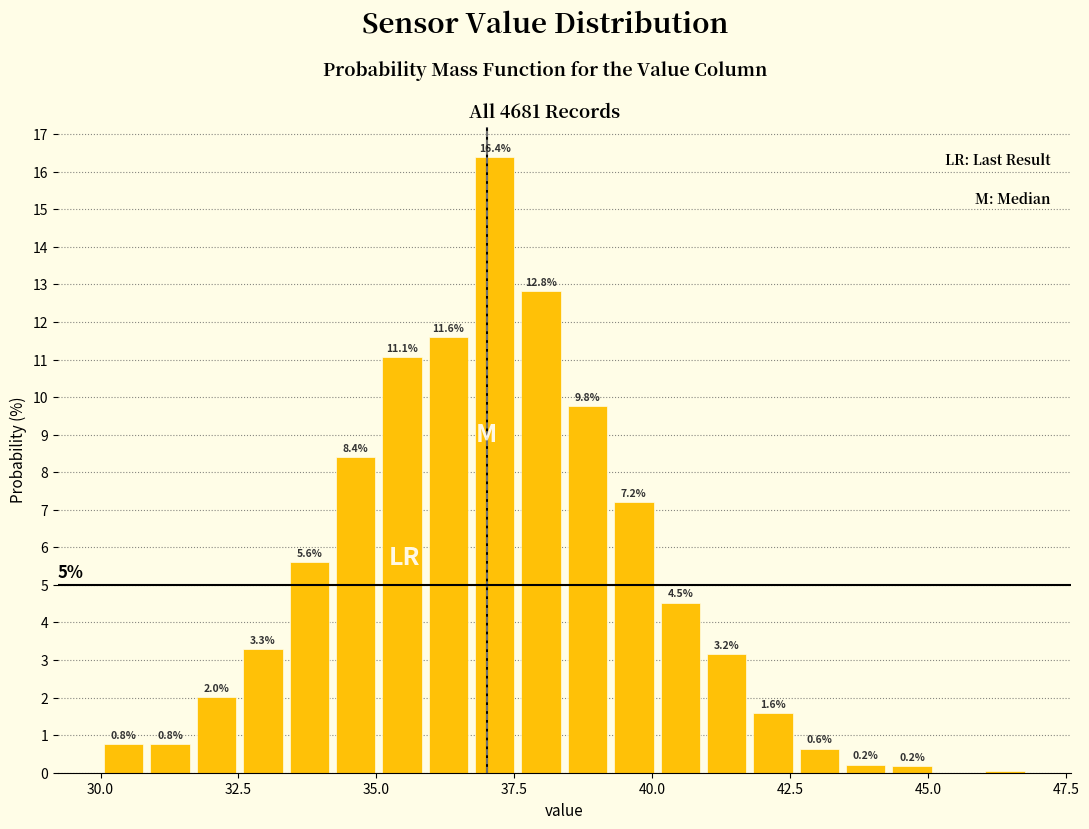

Read against the x-axis, roughly where is the centre of the tallest bar?

37.0